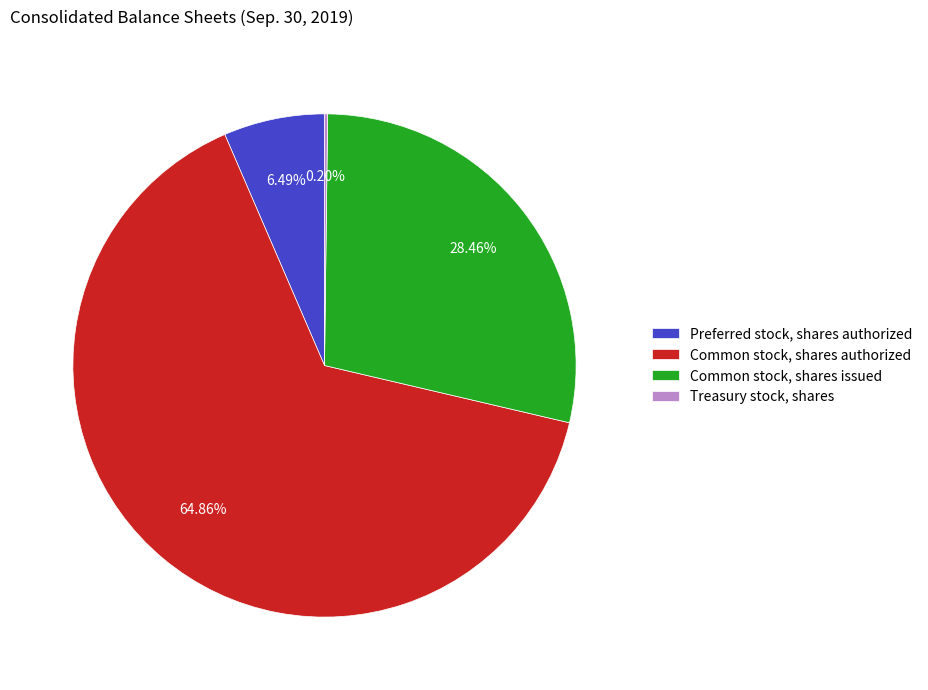

What is the majority slice?

Common stock, shares authorized